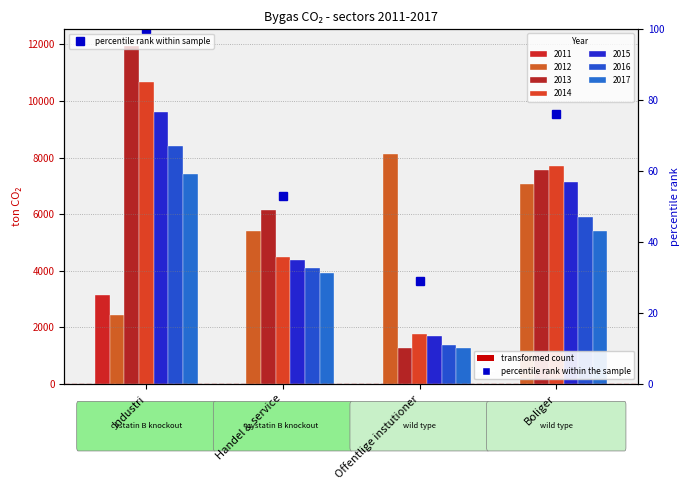

At which label does the data first exceed 75?

Industri